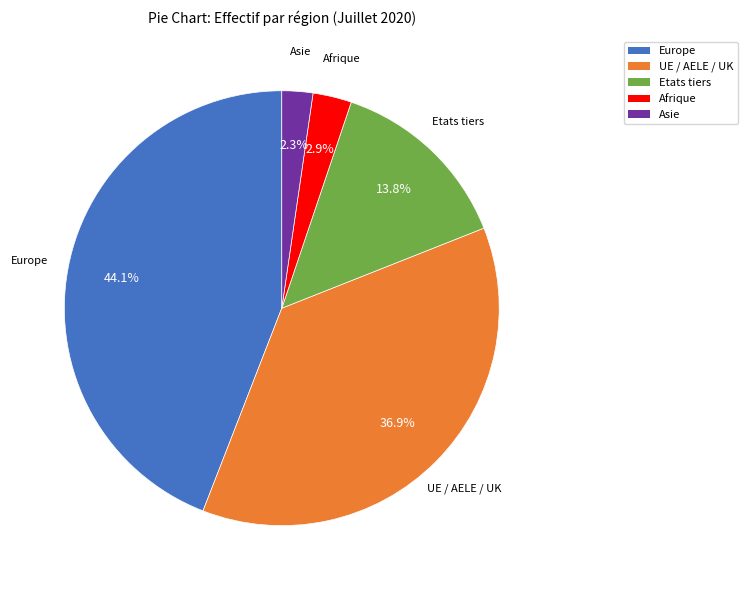

Which slice is the largest?

Europe